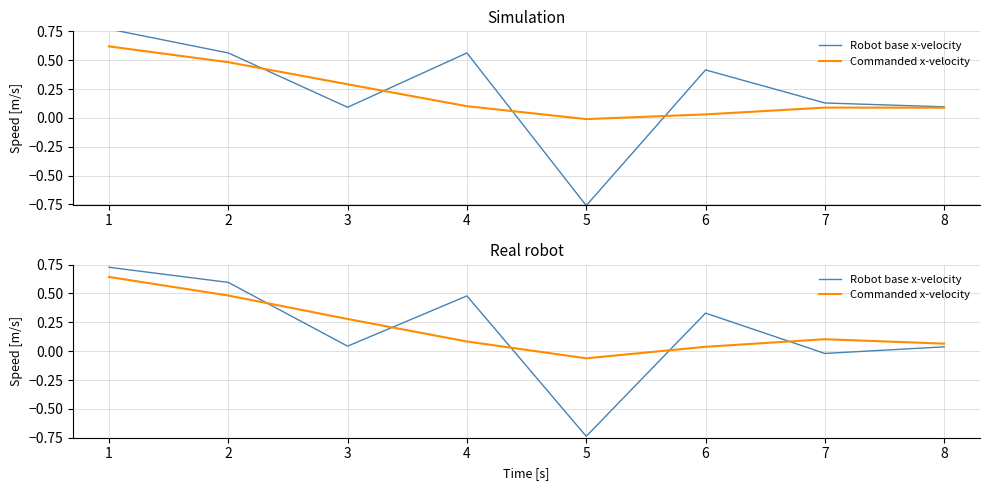

What is the difference between the second highest and minimum values in the Robot base x-velocity series?

1.3